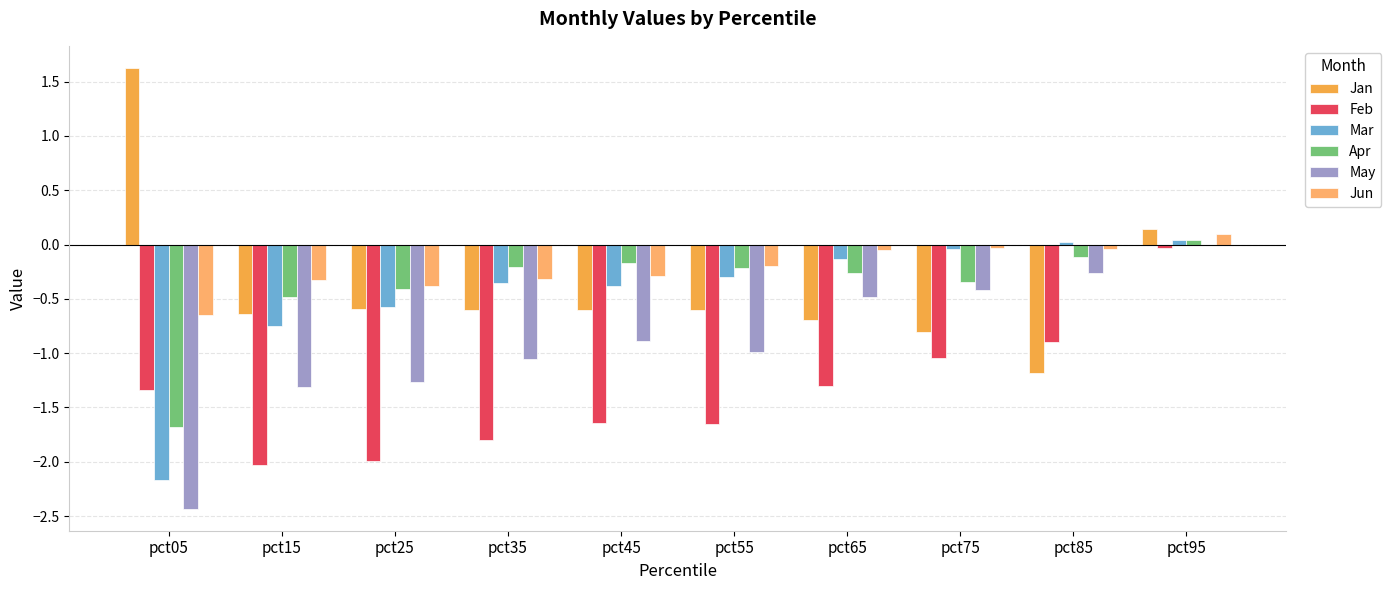

How many values in Apr are above zero?

1